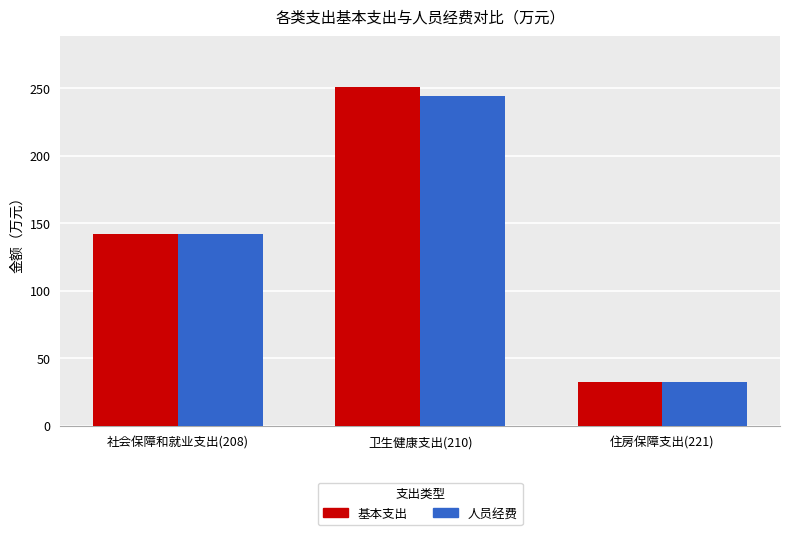

What is the smallest value displayed?

32.6